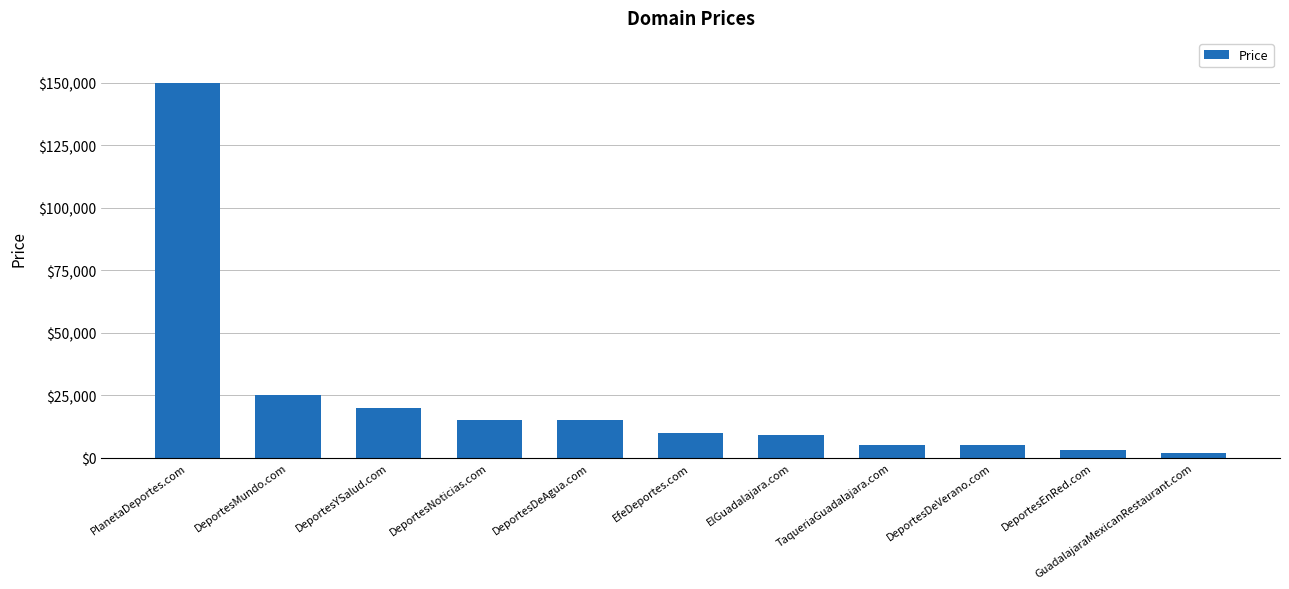

At which category does the chart reach its peak across all series?

PlanetaDeportes.com